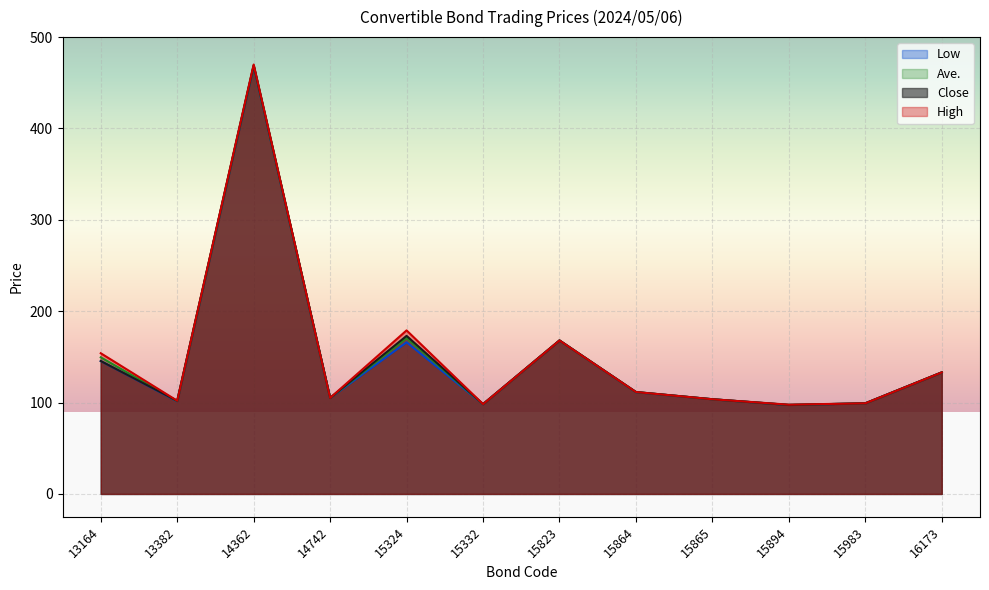

At which label is Ave. closest to 283?

15324